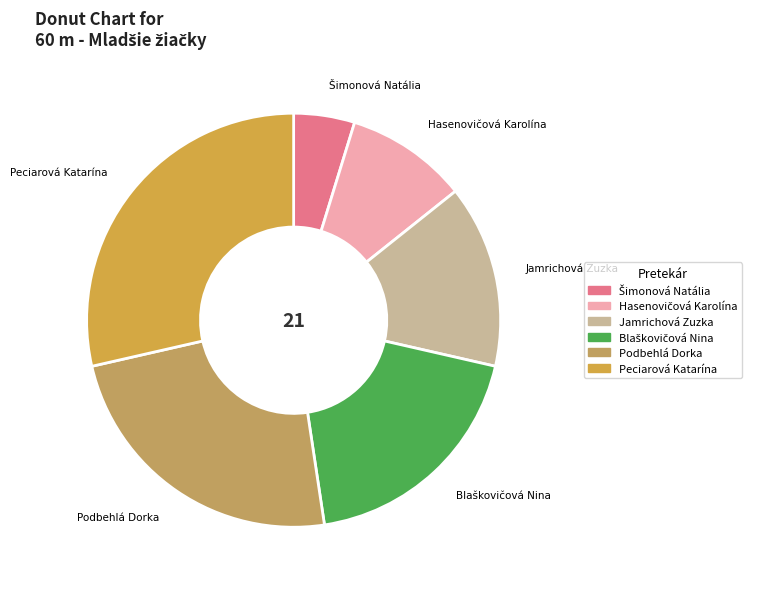

True or false: Peciarová Katarína accounts for 29% of the total.

True